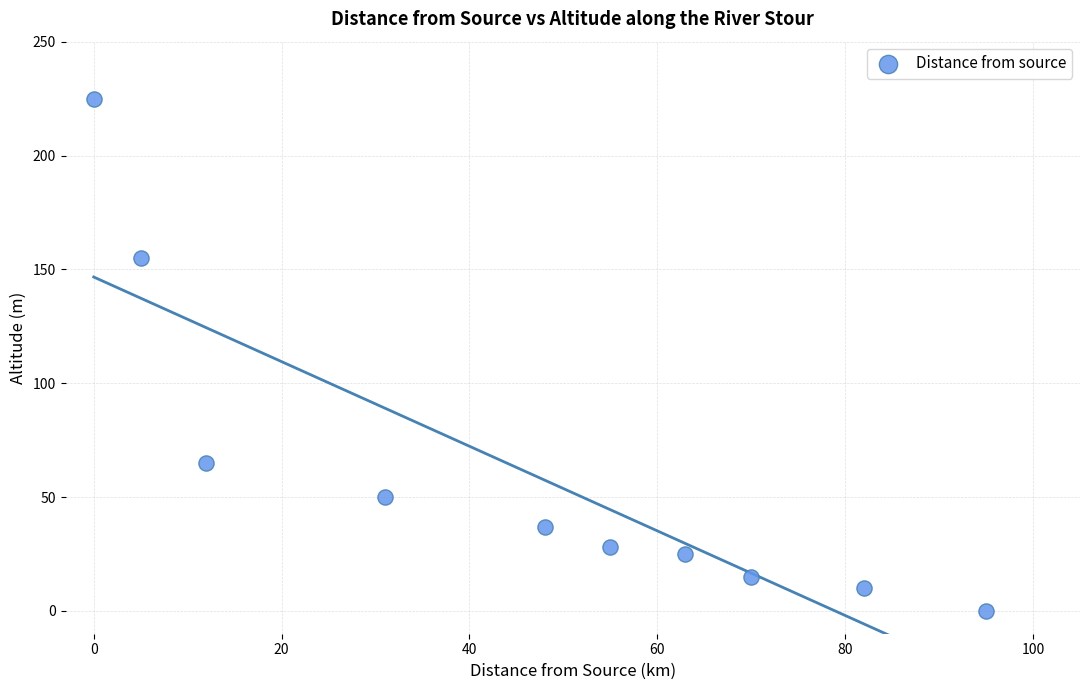

What Y value in the scatter plot is closest to 112?

155